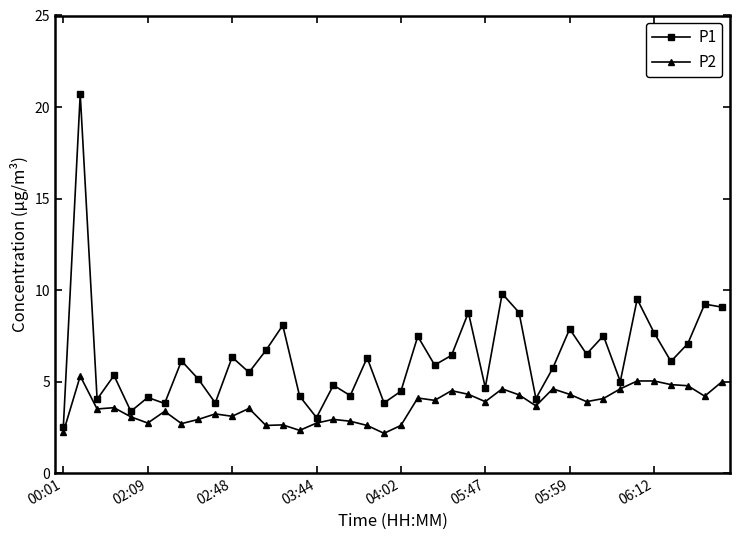

What is the maximum value shown in the chart?

20.7